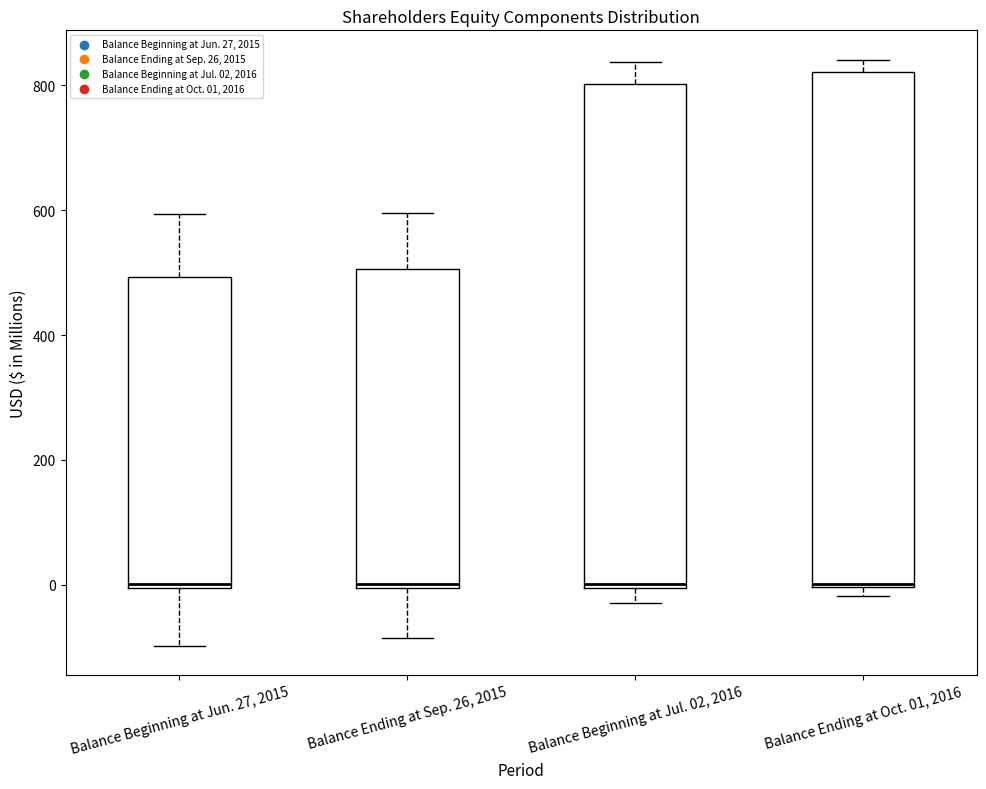

Reading left to right, transcribe this box plot: for each box, give where its median line is, the range the box spans, and where its two whiskers end, as read against the y-axis. The values are not printed on the chart, so give them approximately, as read against the axis.

Balance Beginning at Jun. 27, 2015: median 0, box 0 to 500, whiskers -100 to 600
Balance Ending at Sep. 26, 2015: median 0 (just above the box's lower edge), box 0 to 500, whiskers -80 to 600
Balance Beginning at Jul. 02, 2016: median 0 (just above the box's lower edge), box 0 to 800, whiskers -20 to 840
Balance Ending at Oct. 01, 2016: median 0, box 0 to 820, whiskers -20 to 840